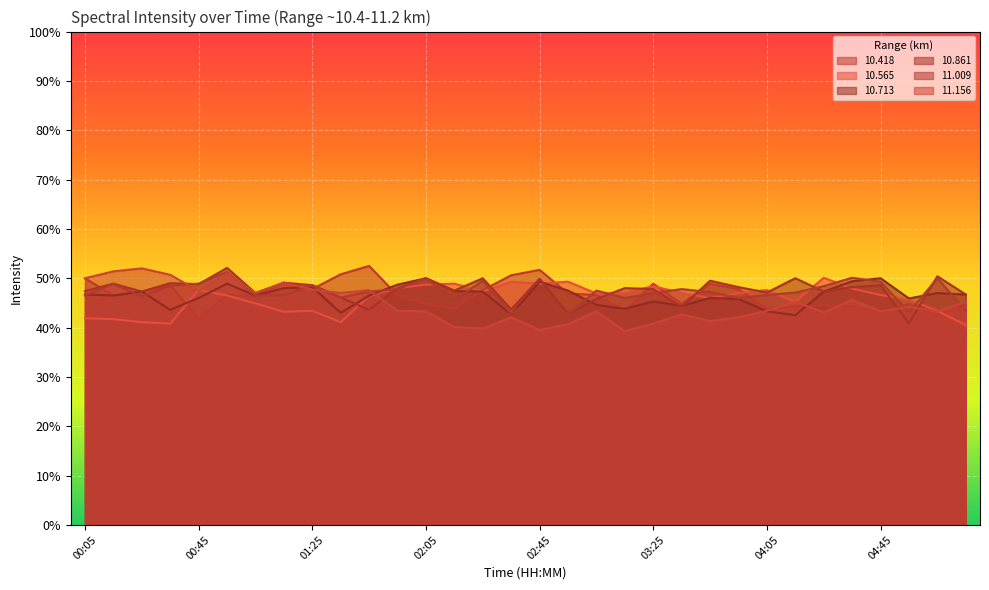

What is the minimum value shown in the chart?

39.3